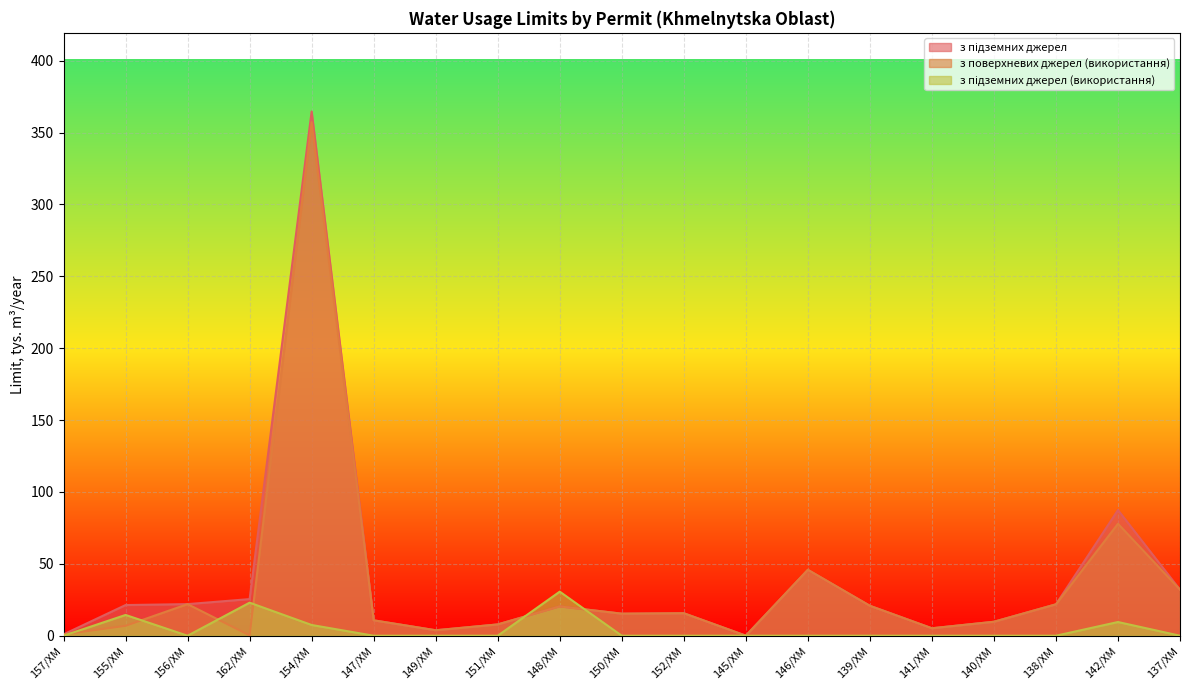

What is the label of the 19th point from the right?

157/ХМ